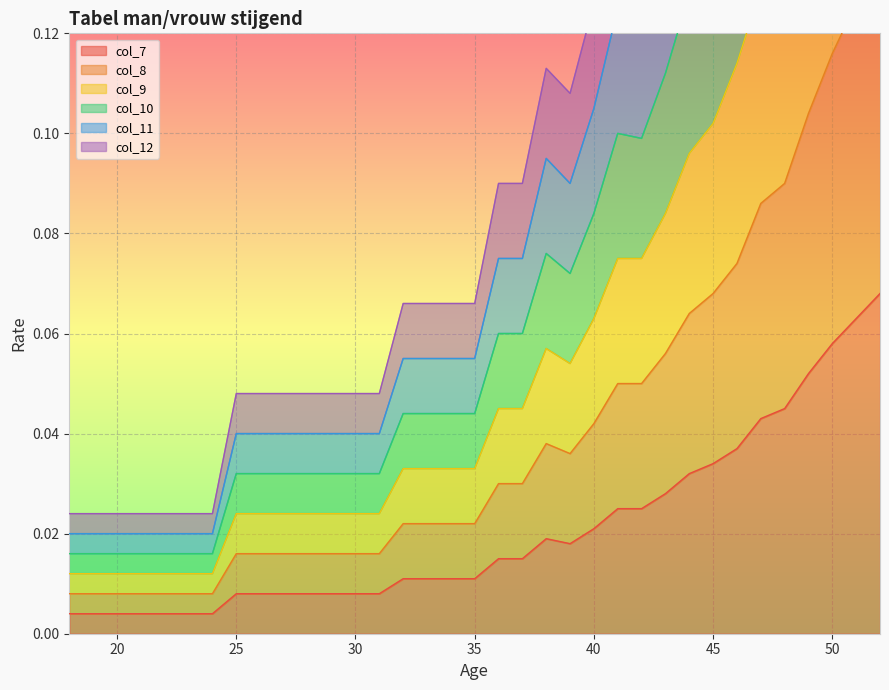

Rank the series at 40 from highest to lowest value.

col_9, col_11, col_10, col_12, col_8, col_7